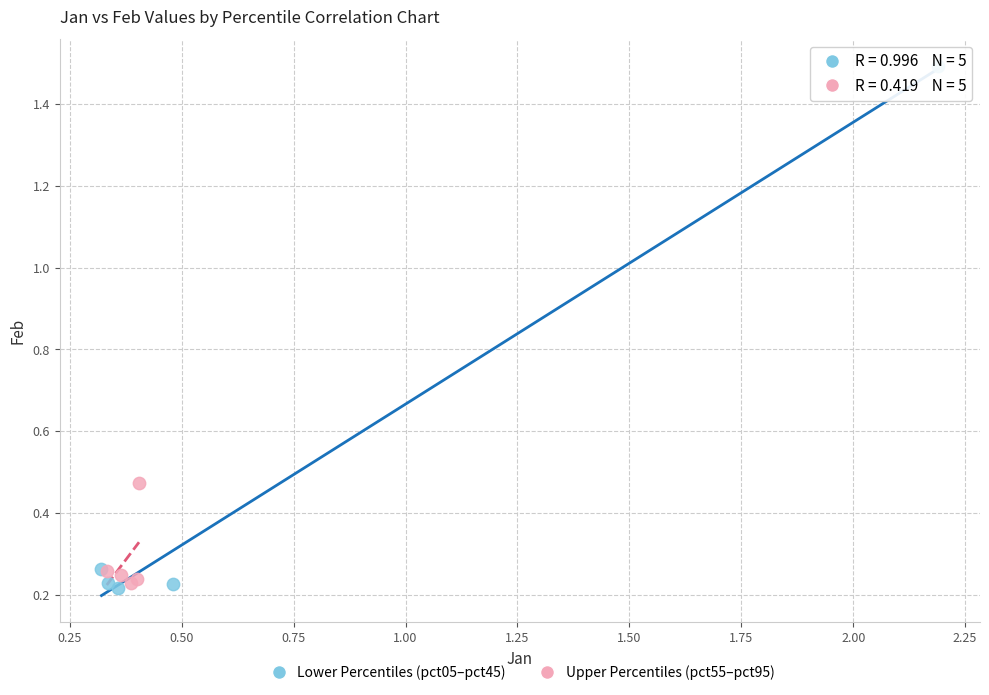

Which series contains the highest Y value?

Lower Percentiles (pct05–pct45)